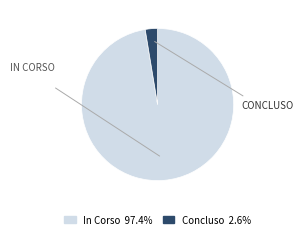

Approximately how many times larger is the value at In Corso 97.4% compared to Concluso 2.6%?

37.4